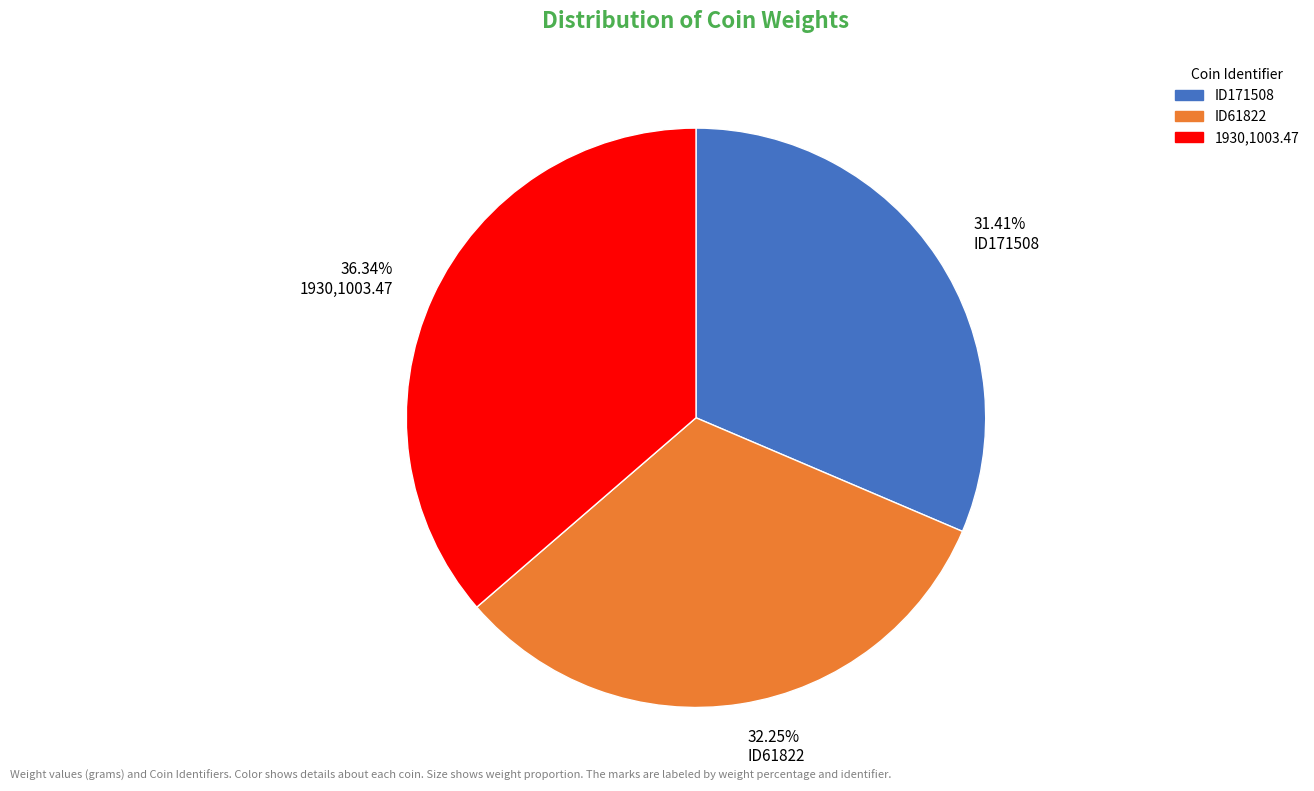

Rank the categories by value from highest to lowest.

1930,1003.47, ID61822, ID171508